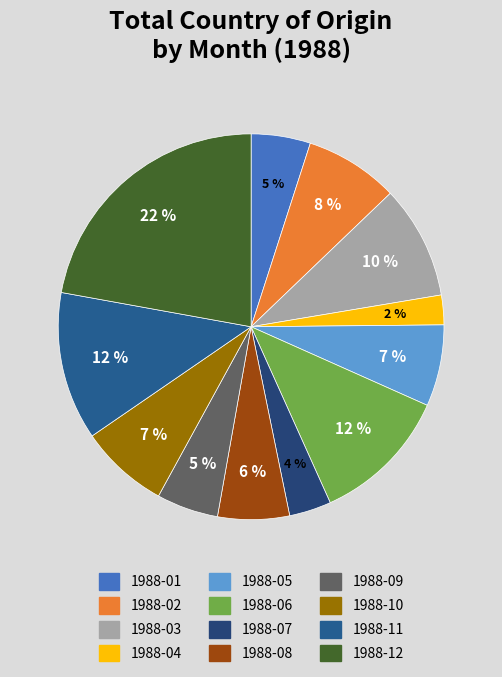

What is the total percentage of 1988-02 and 1988-09?

13.0%